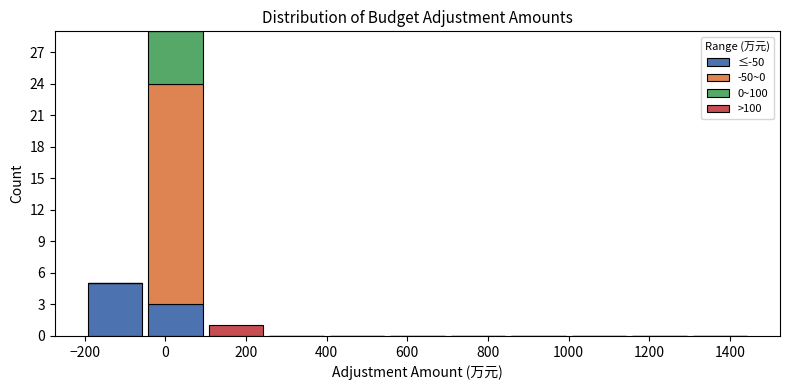

Reading left to right, list every stacked bar in this chart as the range it spans on the x-axis followed by its total height. Neither the bar edges nor the heights are printed on the chart, so give them approximately, as read against the axes.

-200 to -50: 5
-50 to 100: 29
100 to 250: 1
250 to 400: 0
400 to 550: 0
550 to 700: 0
700 to 850: 0
850 to 1000: 0
1000 to 1150: 0
1150 to 1300: 0
1300 to 1450: 0